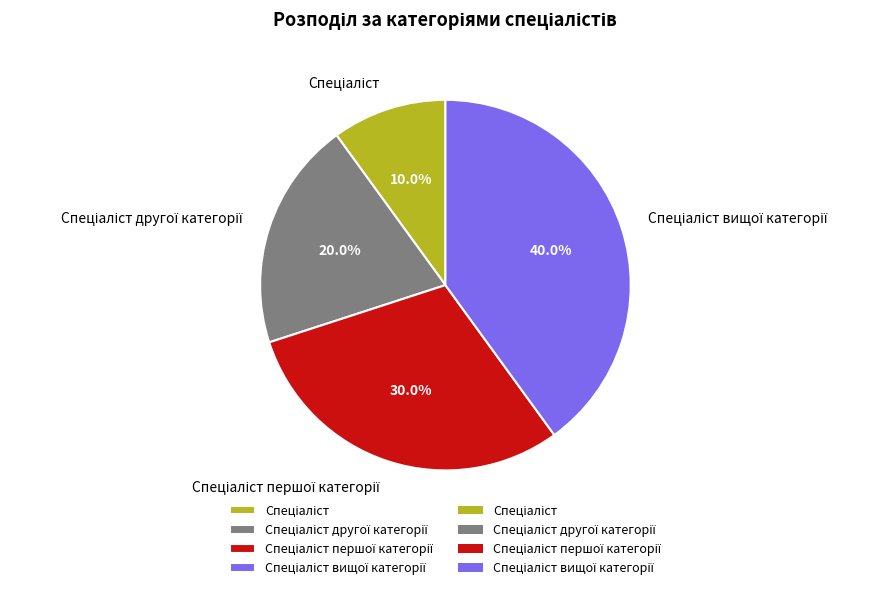

Does any single category account for the majority?

No